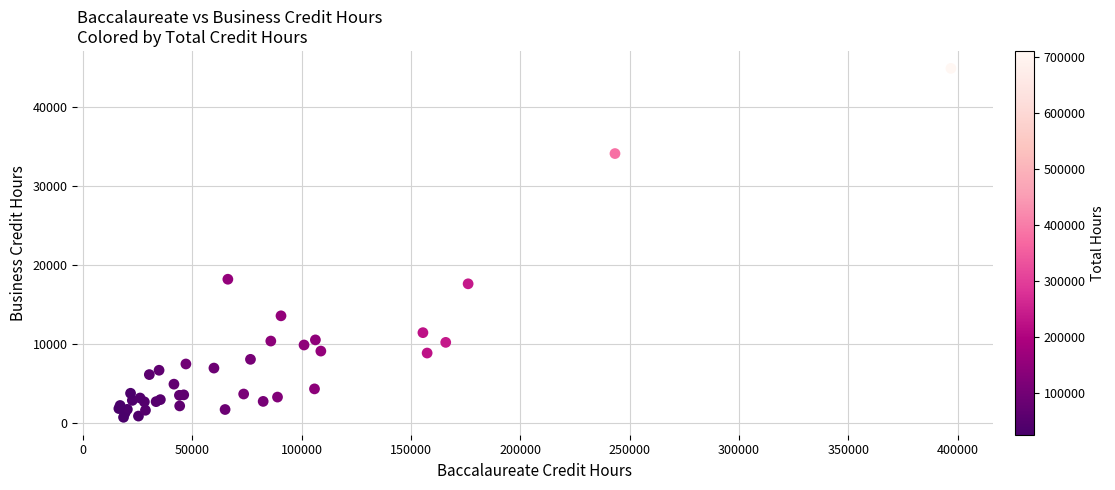

What Y value in the scatter plot is closest to 22784?

18181.0